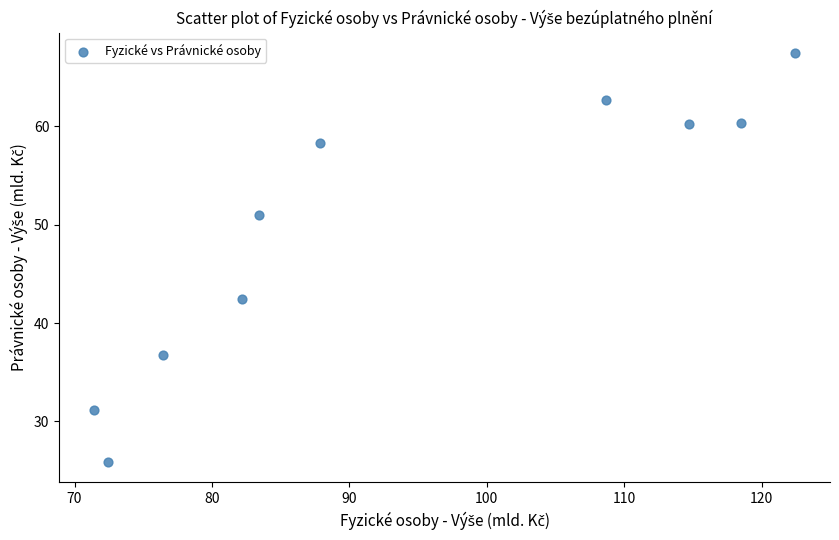

What is the range of Y values (max minus min)?

41.5